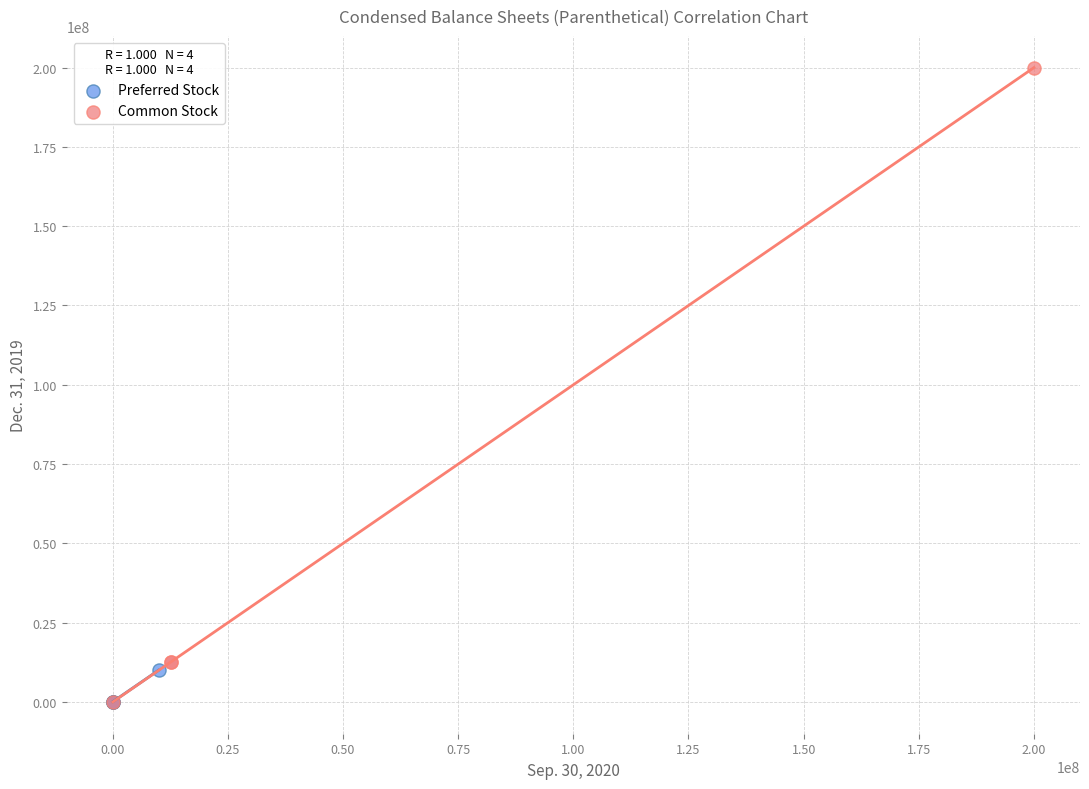

Which series reaches the maximum Y coordinate?

Common Stock